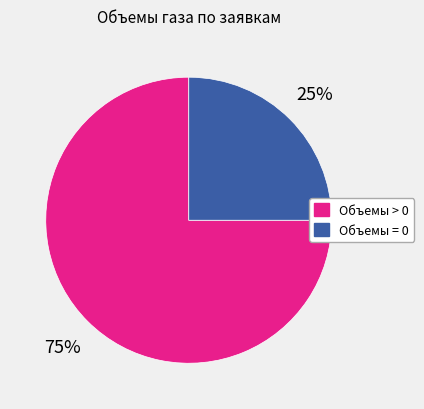

To the nearest percent, what is the average slice percentage?

50%